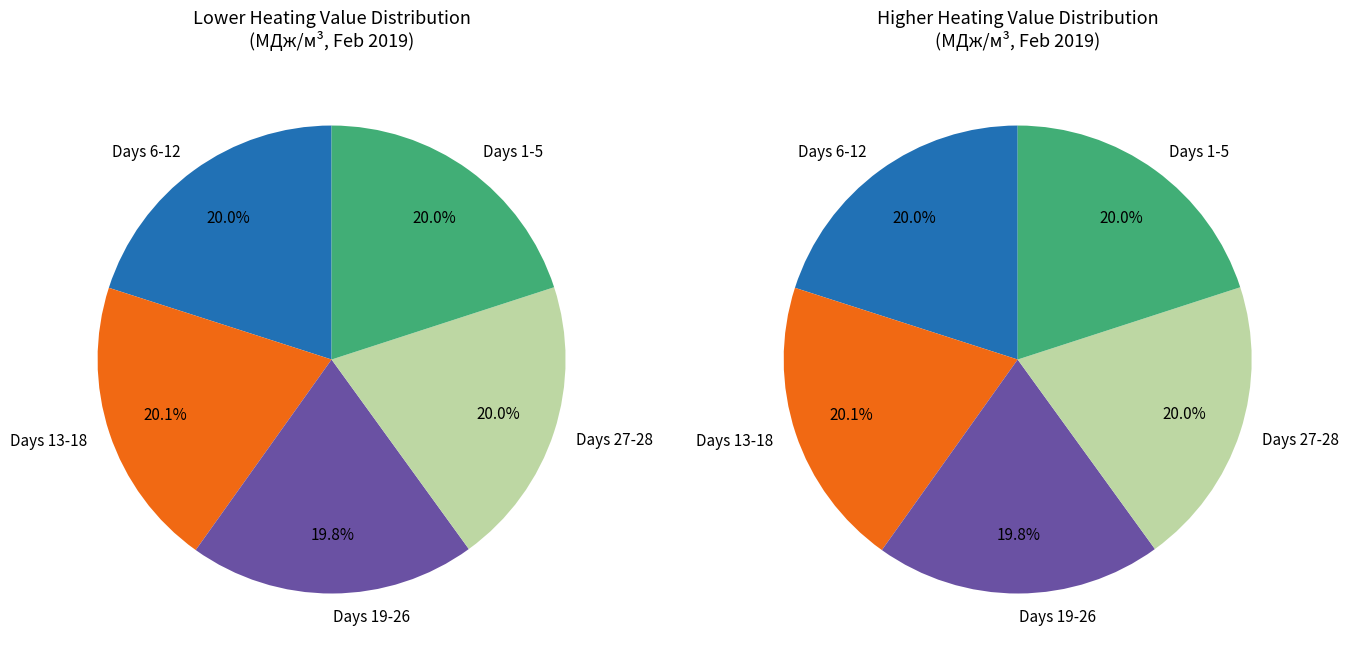

What is the total percentage of метан, С1 (1-5) and метан, С1 (6-12)?

40.0%